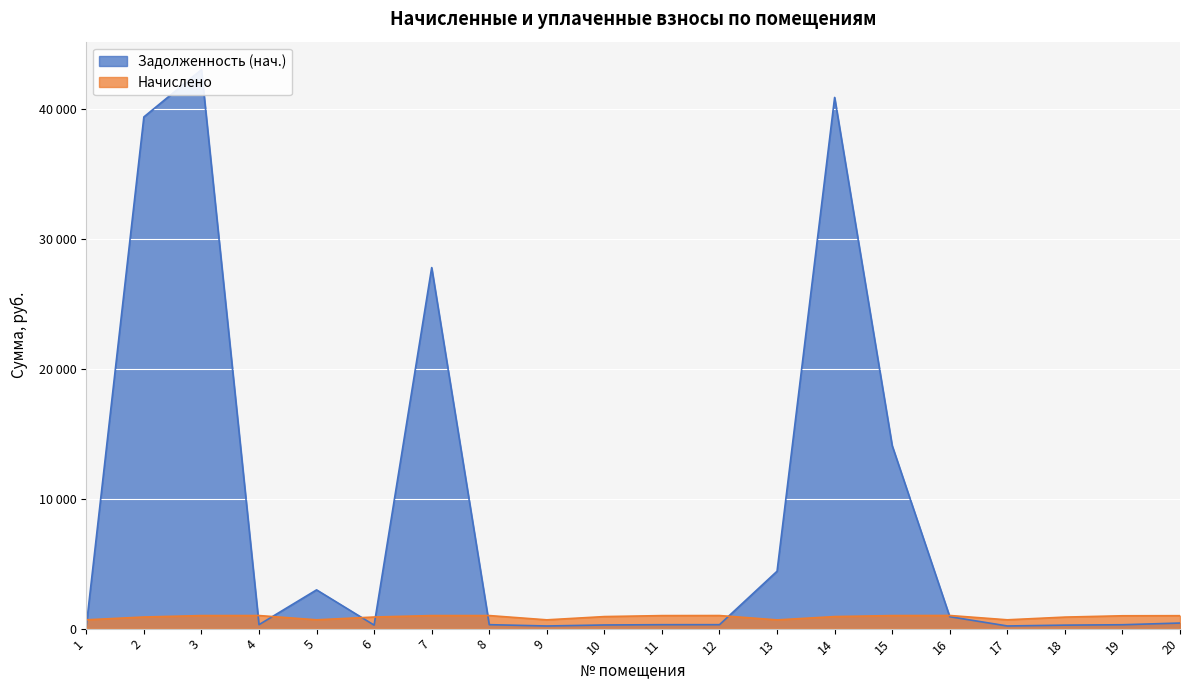

What is the average value of the Начислено series?

896.9